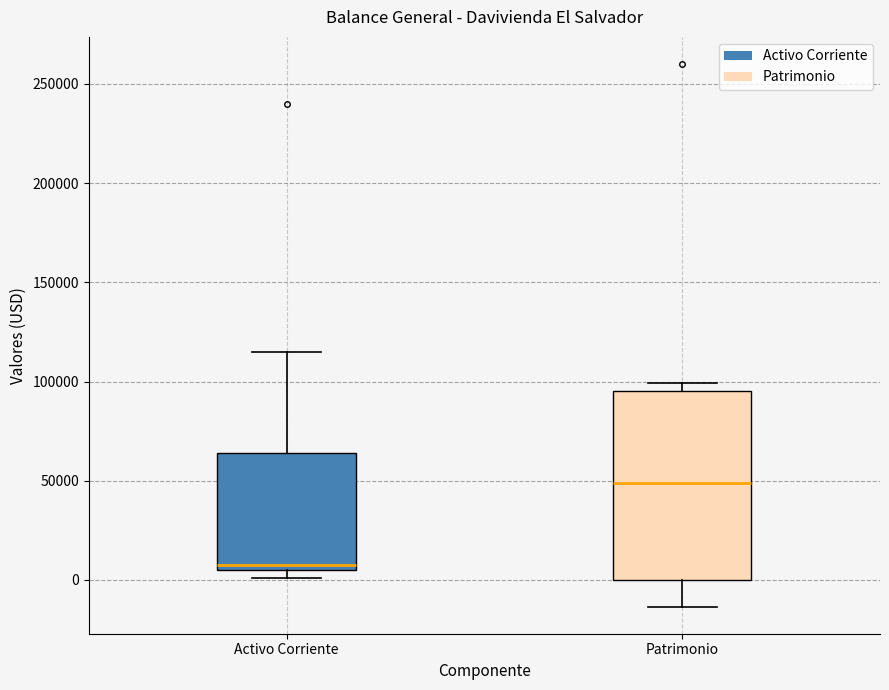

Reading left to right, transcribe this box plot: for each box, give where its median line is, the range the box spans, and where its two whiskers end, as read against the y-axis. The values are not printed on the chart, so give them approximately, as read against the axis.

Activo Corriente: median 5000 (just above the box's lower edge), box 5000 to 65000, whiskers 0 to 115000
Patrimonio: median 50000, box 0 to 95000, whiskers -15000 to 100000